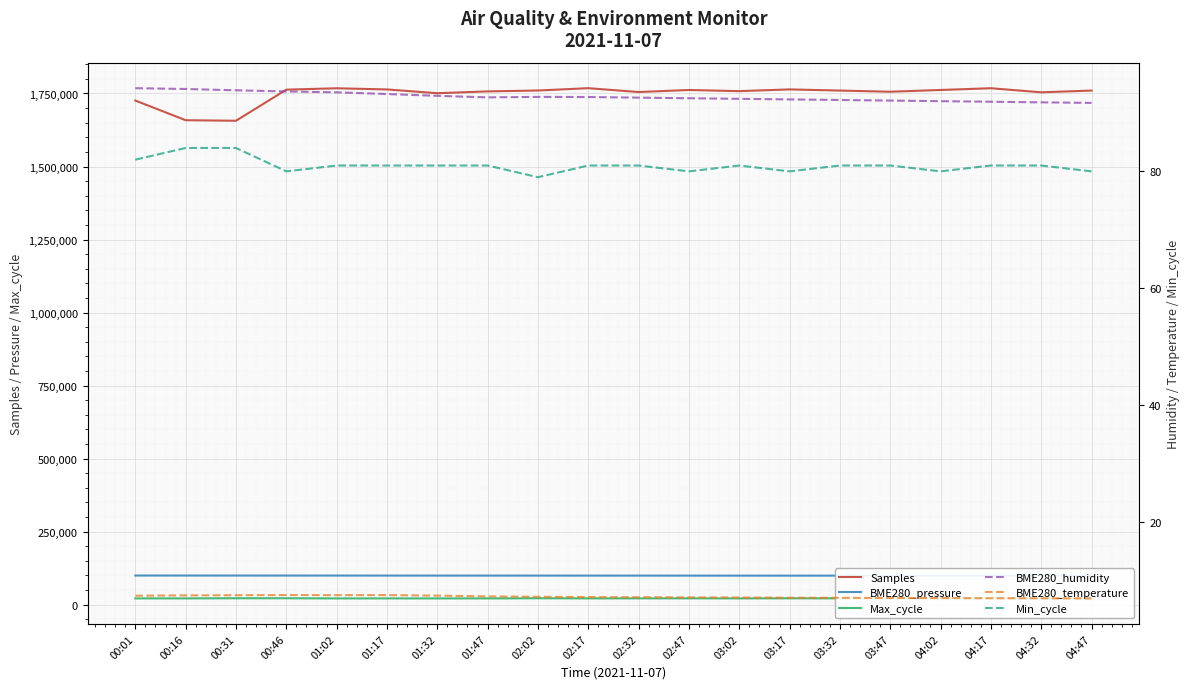

What is the difference between the maximum and second lowest values in the BME280_pressure series?

474.4